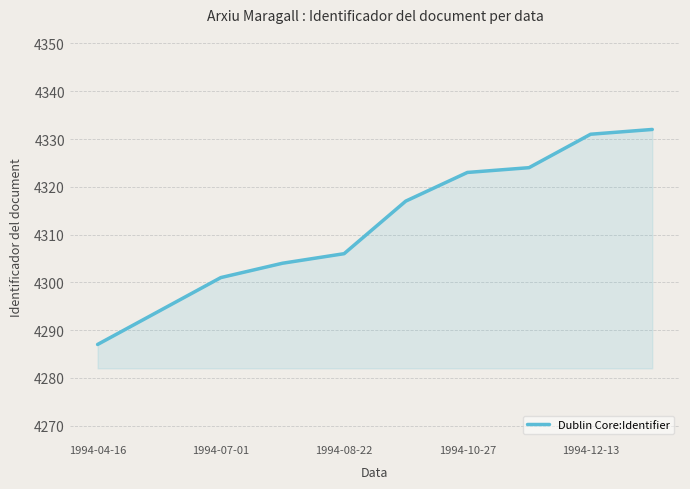

What is the smallest value displayed?

4287